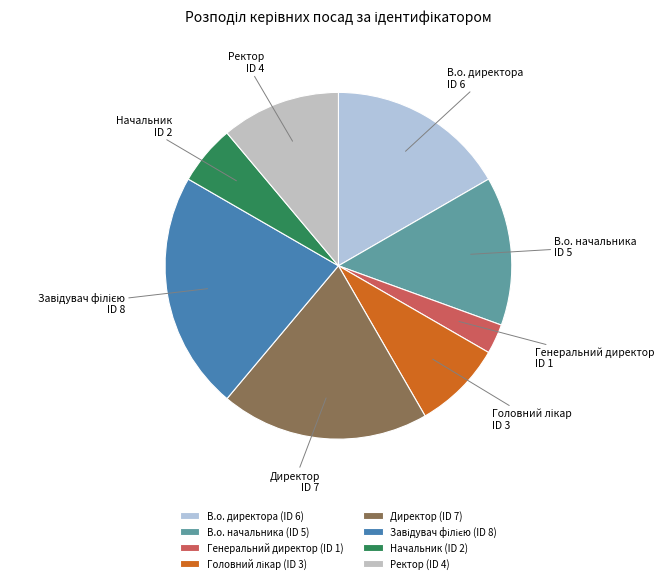

Is there a majority slice in this chart?

No